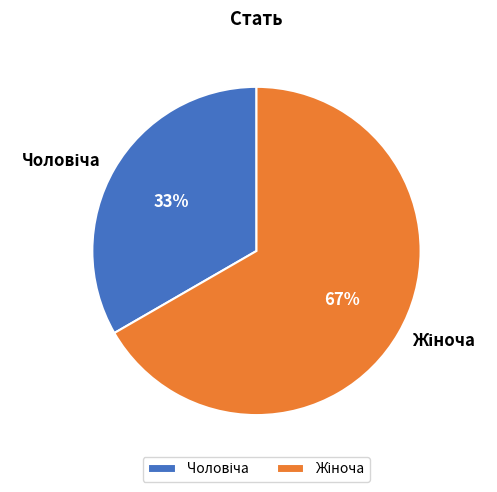

To the nearest percent, what is the average slice percentage?

50%